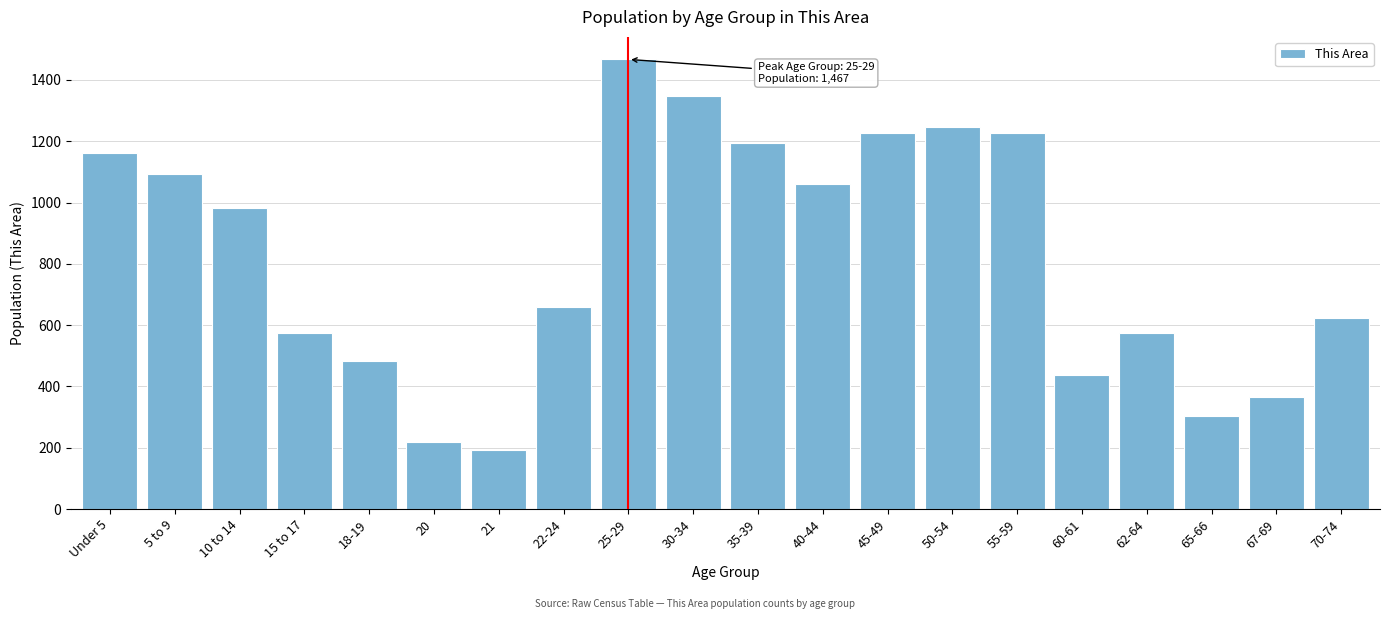

What is the label of the 17th bar from the right?

15 to 17